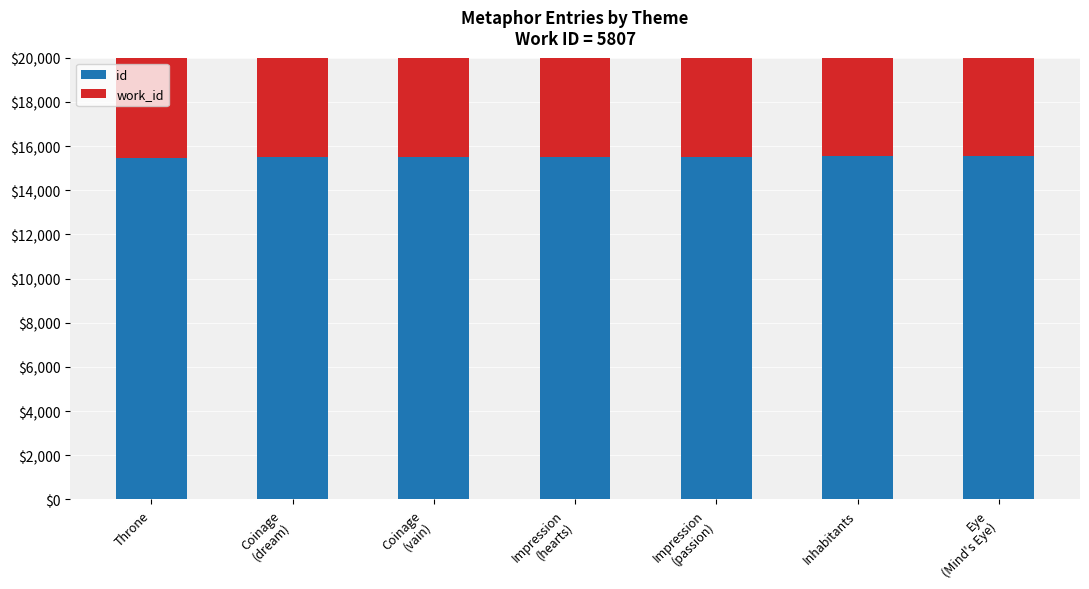

What is the difference between the id values at Coinage
(vain) and Eye
(Mind's Eye)?

60